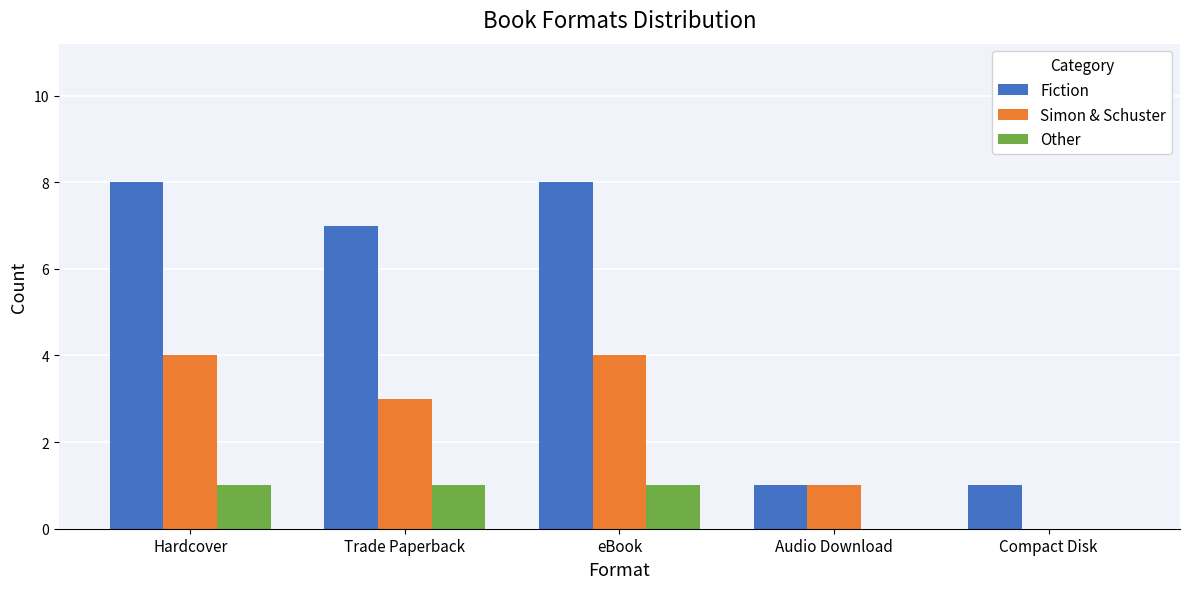

The Simon & Schuster series shows 6 at eBook. True or false?

False